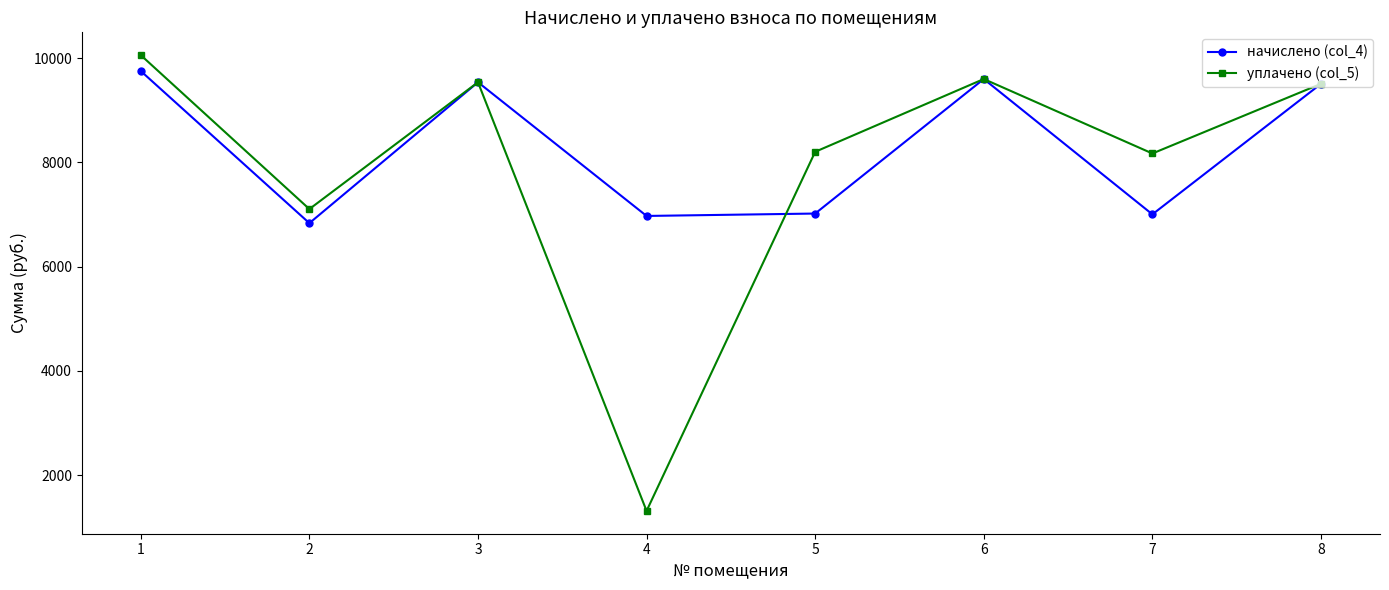

At 4, list the series in order from largest to smallest.

начислено (col_4), уплачено (col_5)